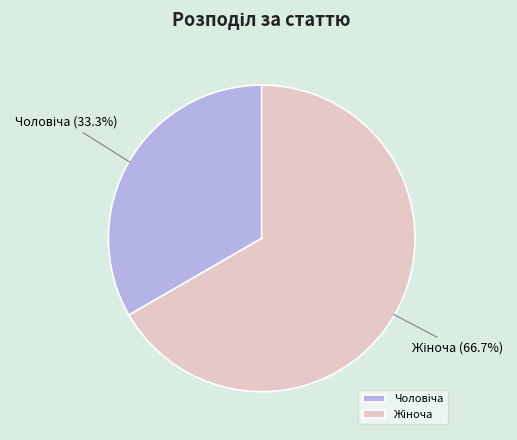

Is there a majority slice in this chart?

Yes